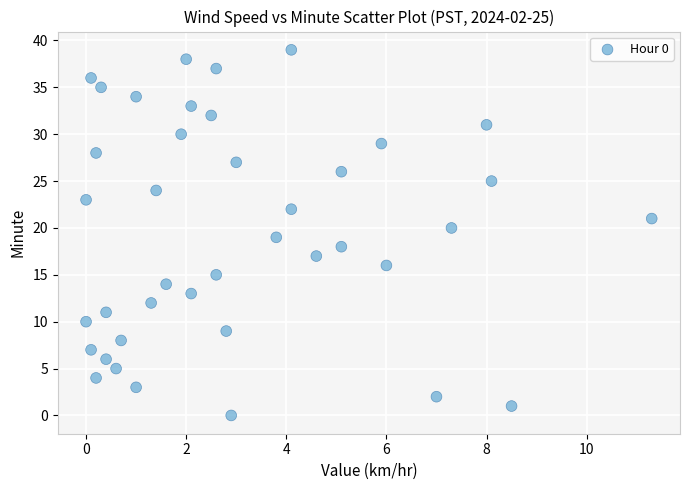

What is the range of Y values (max minus min)?

39